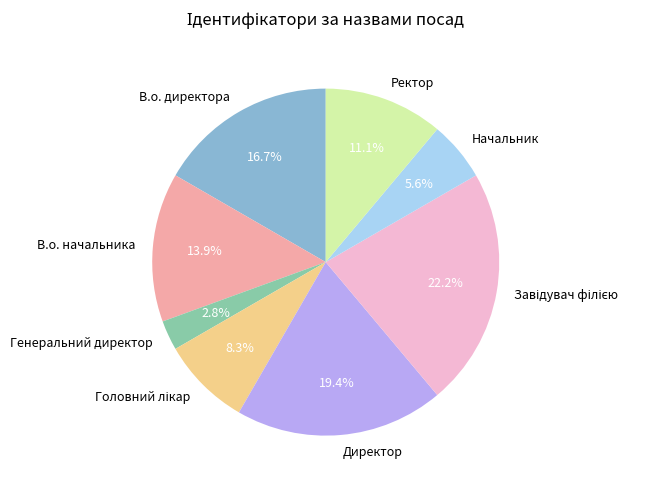

To the nearest percent, what is the average slice percentage?

12%